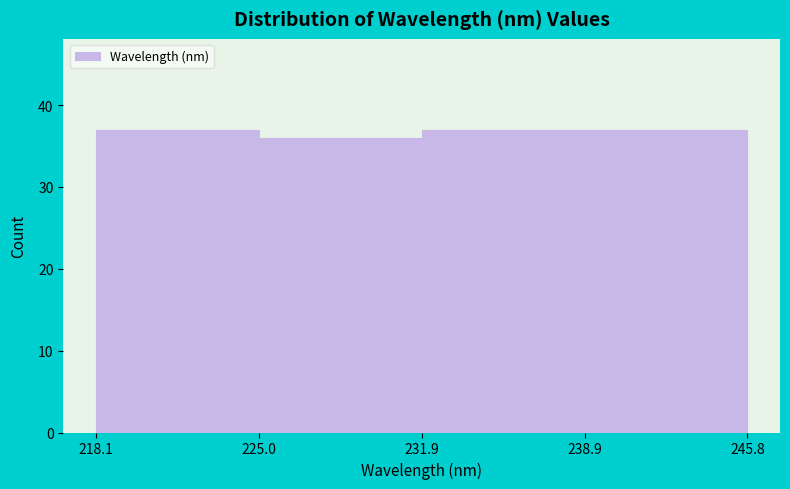

How tall is the bar that spans 218.1 to 225.0 on the x-axis? The values are not printed on the chart, so give them approximately, as read against the axis.

37